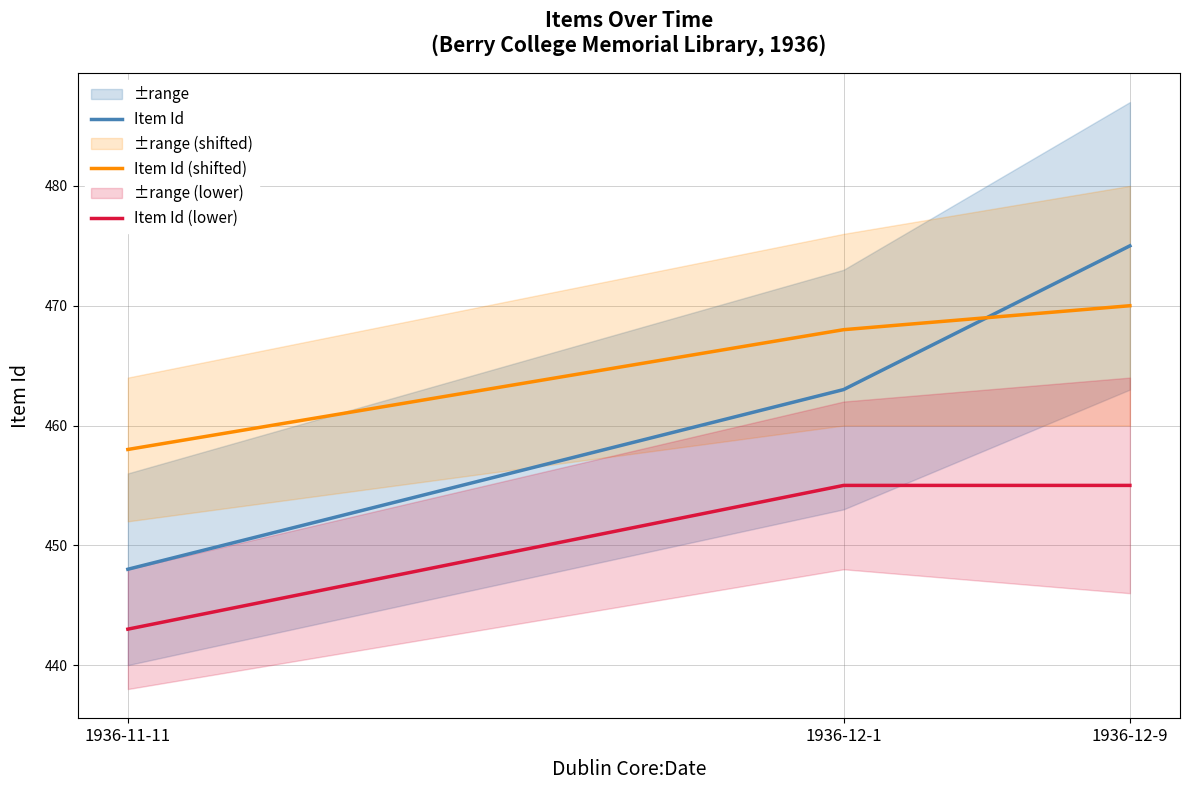

At which label does Item Id reach its peak?

1936-12-9